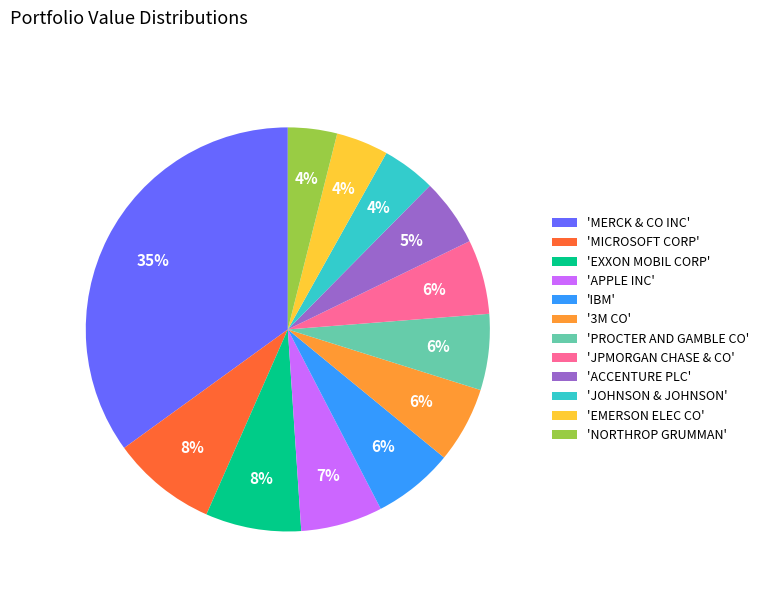

Does any single category account for the majority?

No